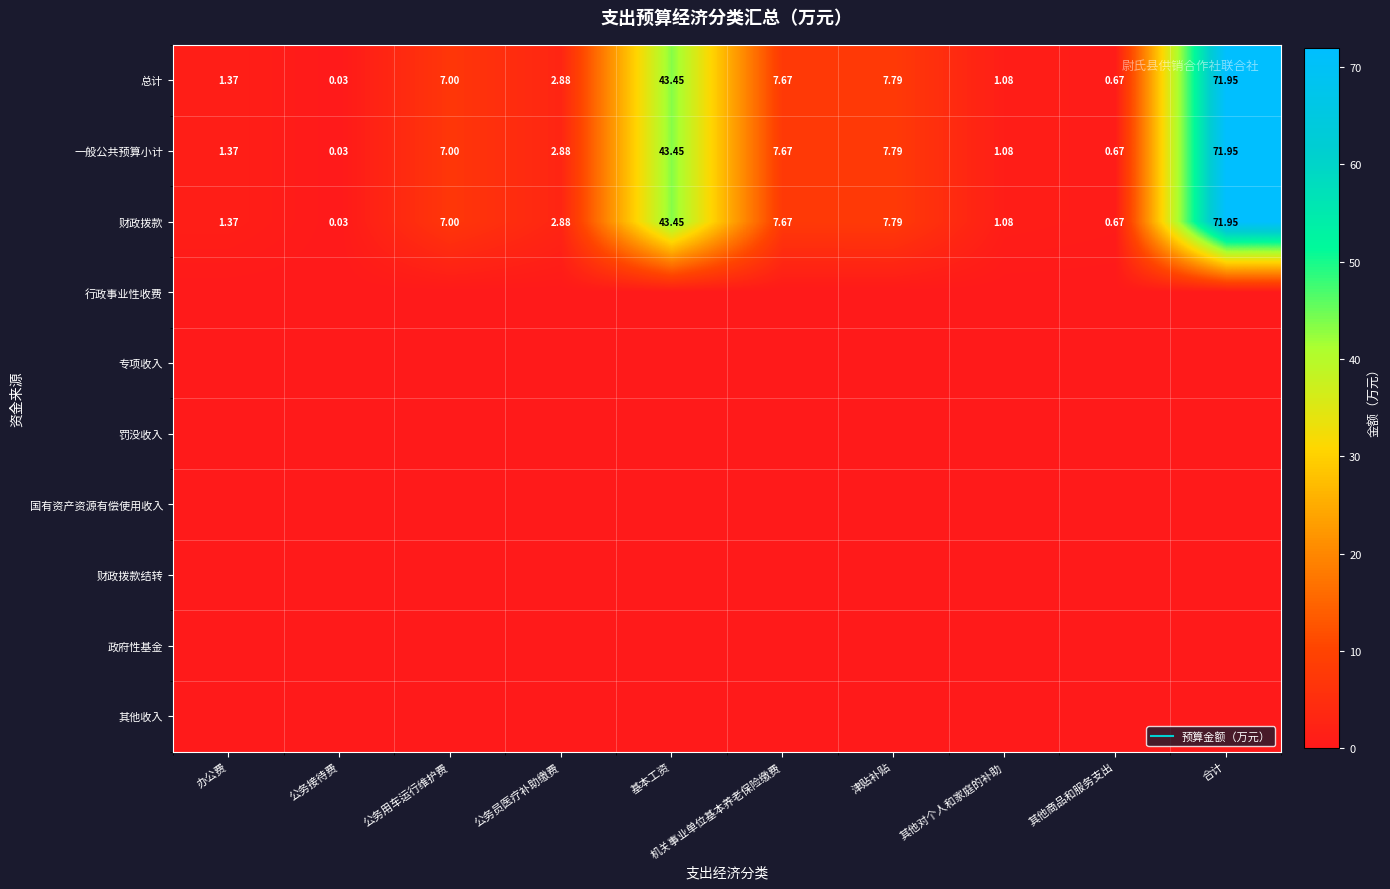

What is the total value across all series at 公务员医疗补助缴费?

8.6